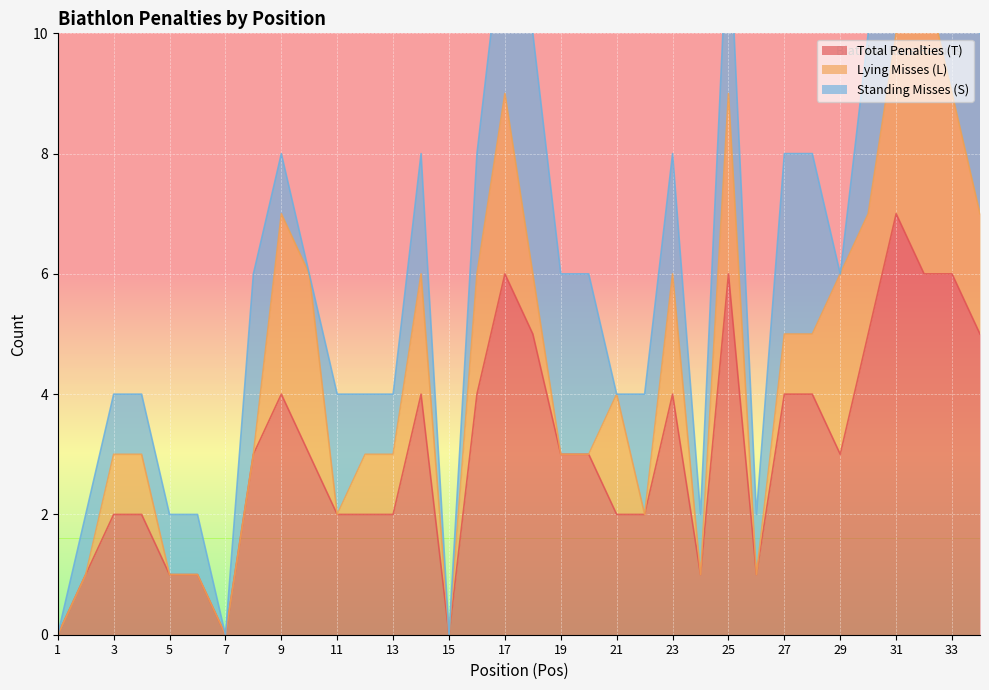

Where is the first local minimum for Total Penalties (T)?

7